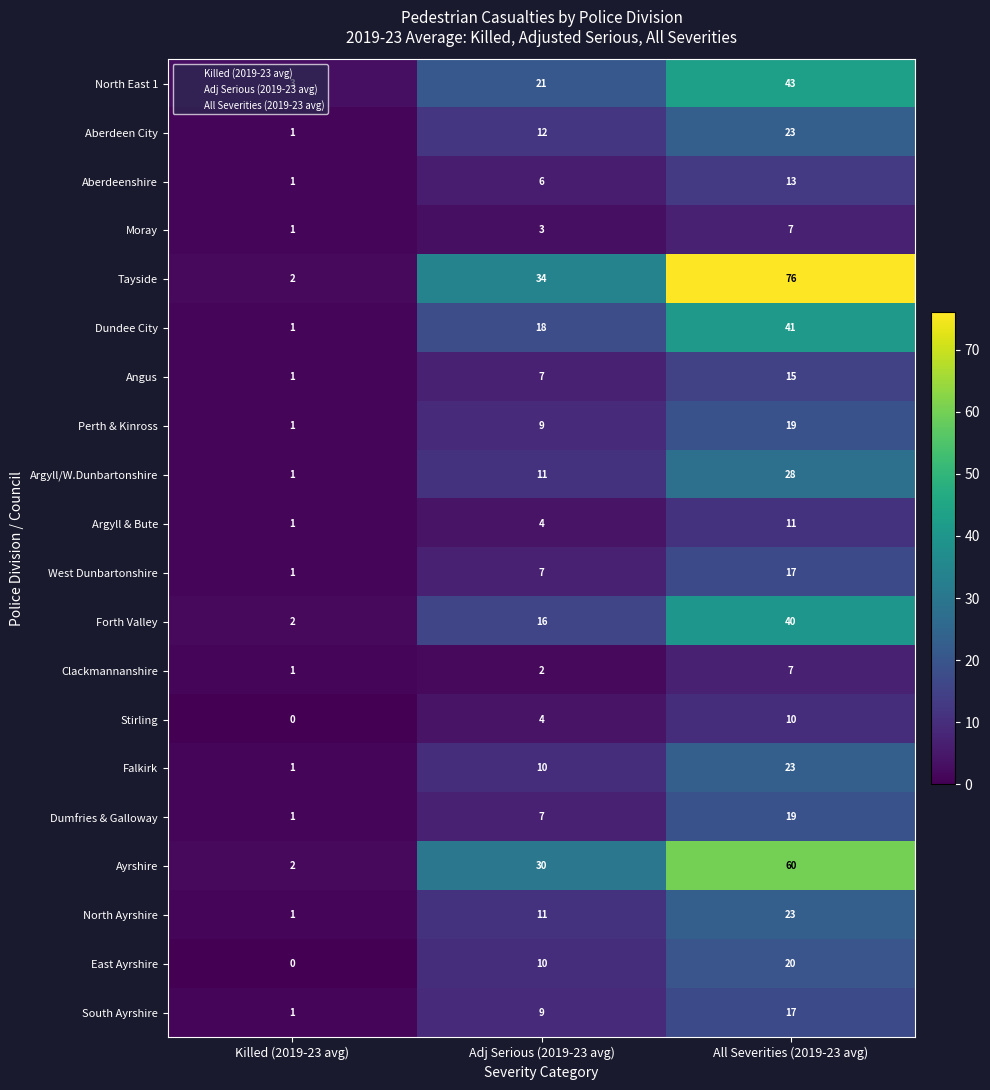

Which series changed the most between Killed (2019-23 avg) and Adj Serious (2019-23 avg)?

Tayside